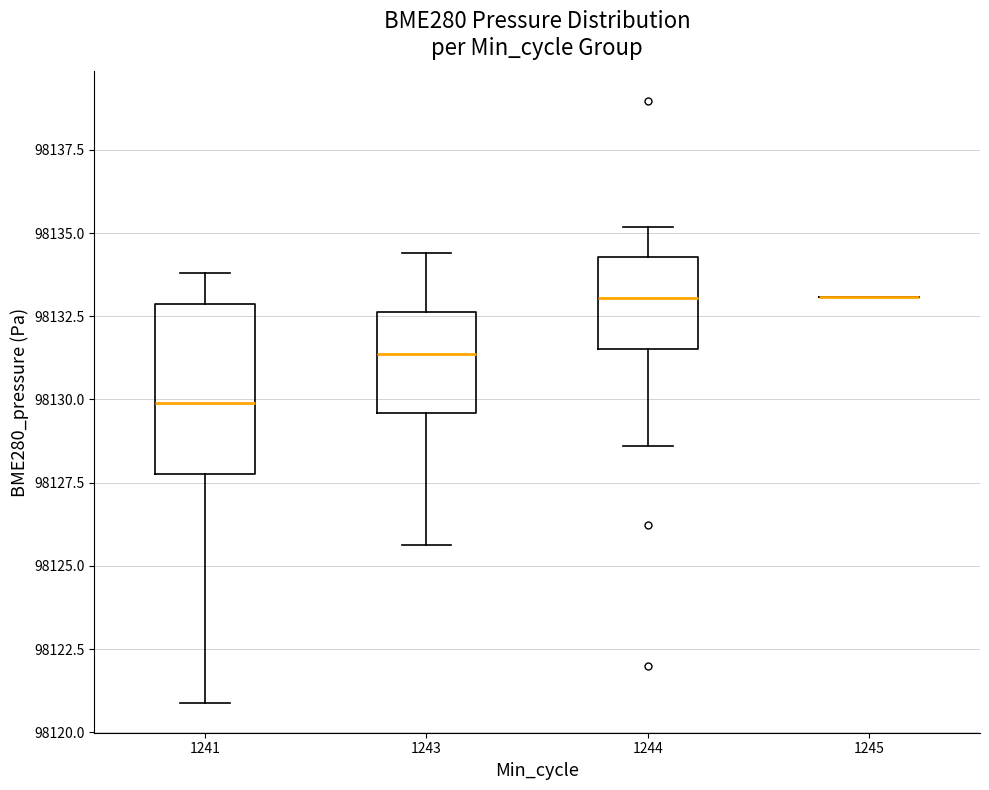

Comparing the boxes themselves (not the whiskers), which one is the tallest?

1241